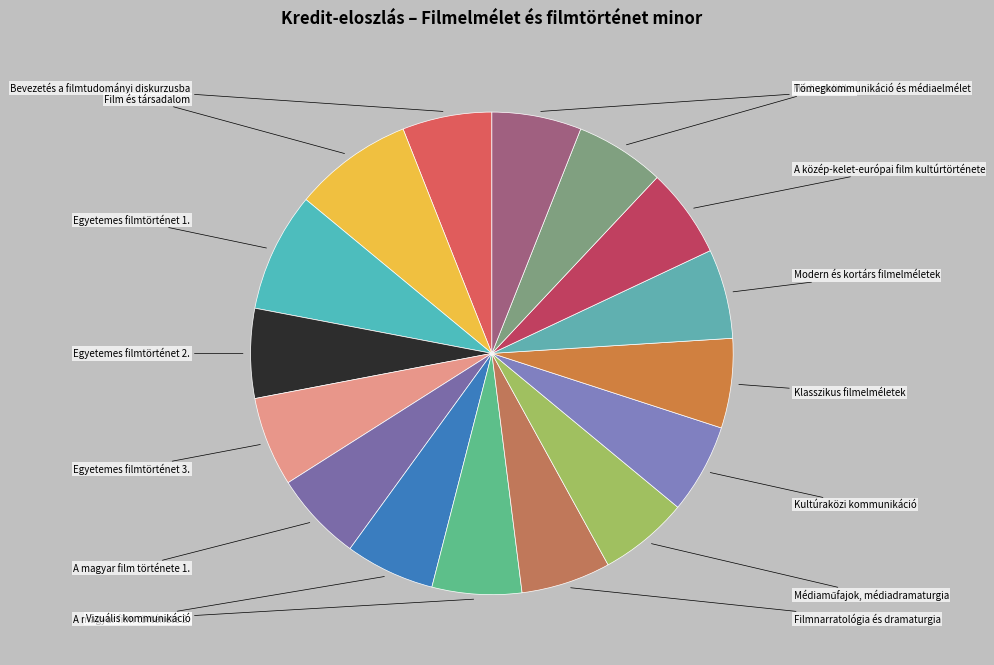

Between Médiaműfajok, médiadramaturgia and Egyetemes filmtörténet 1., which is larger?

Egyetemes filmtörténet 1.